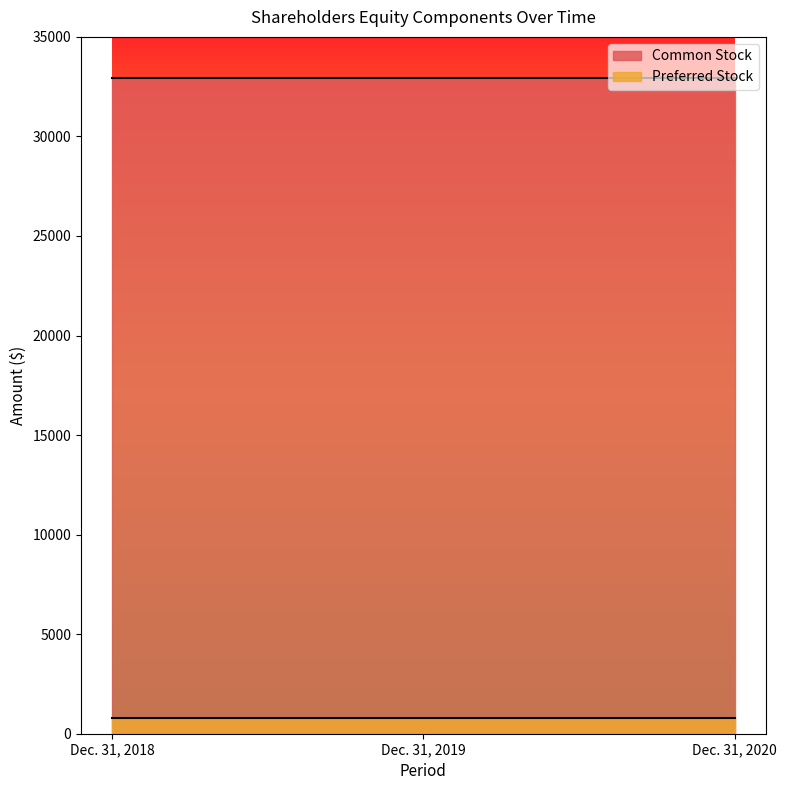

The value of Common Stock at Dec. 31, 2019 is 15183. True or false?

False